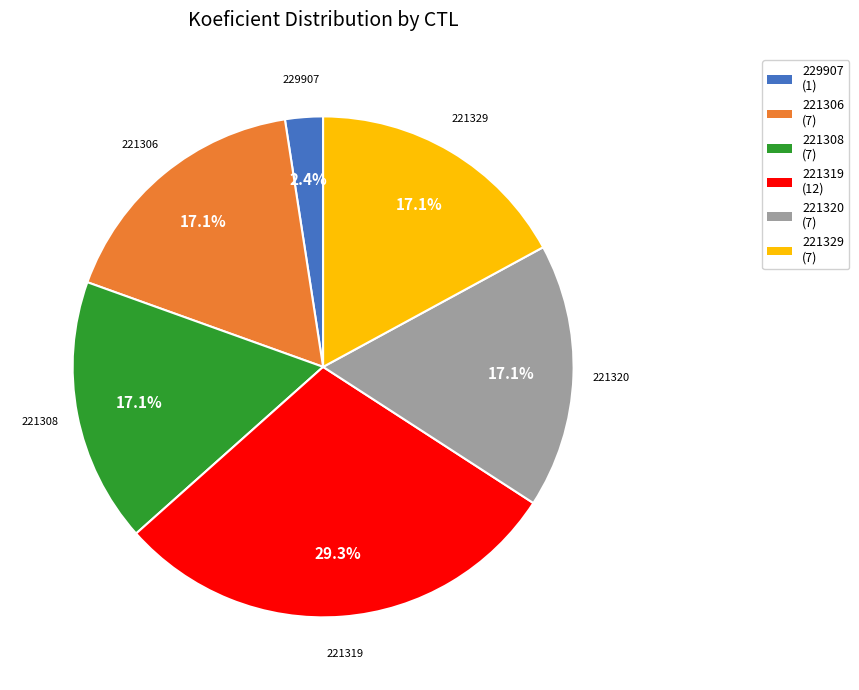

The 221319 slice represents 29% of the pie. True or false?

True